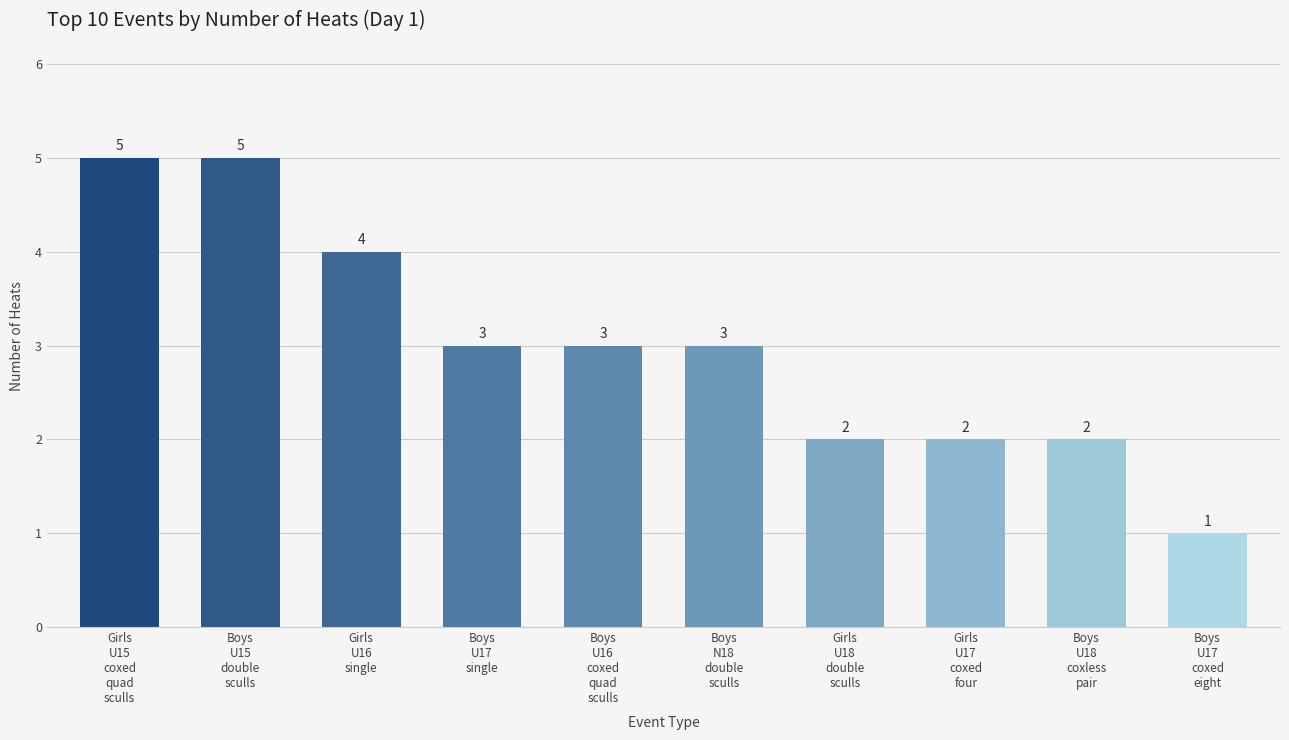

Count the values in the range 2 to 4.

7